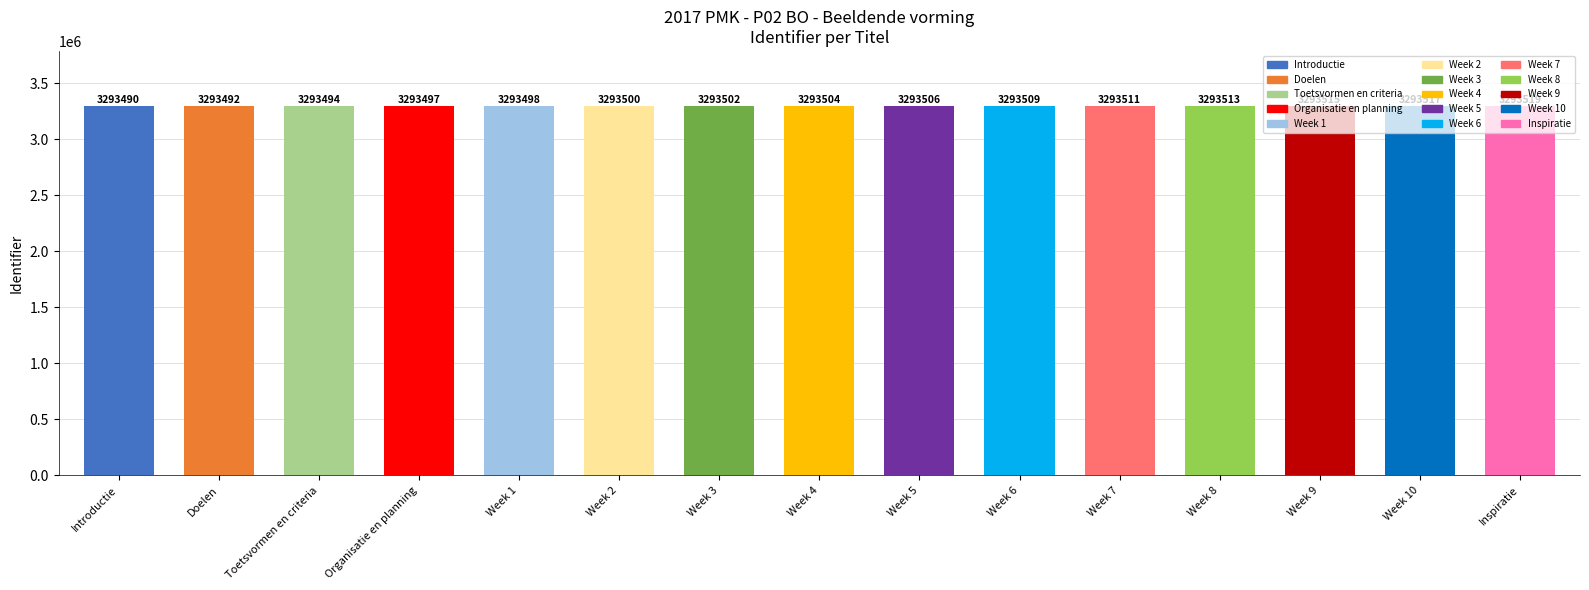

How many series are shown in this chart?

1